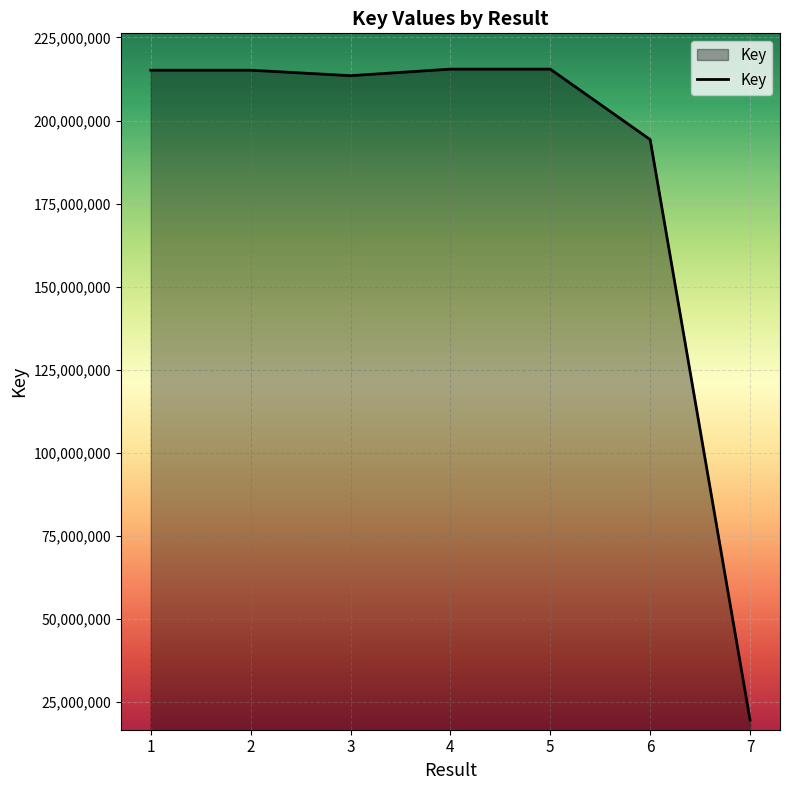

True or false: there are more than 2 points higher than both neighbors.

False